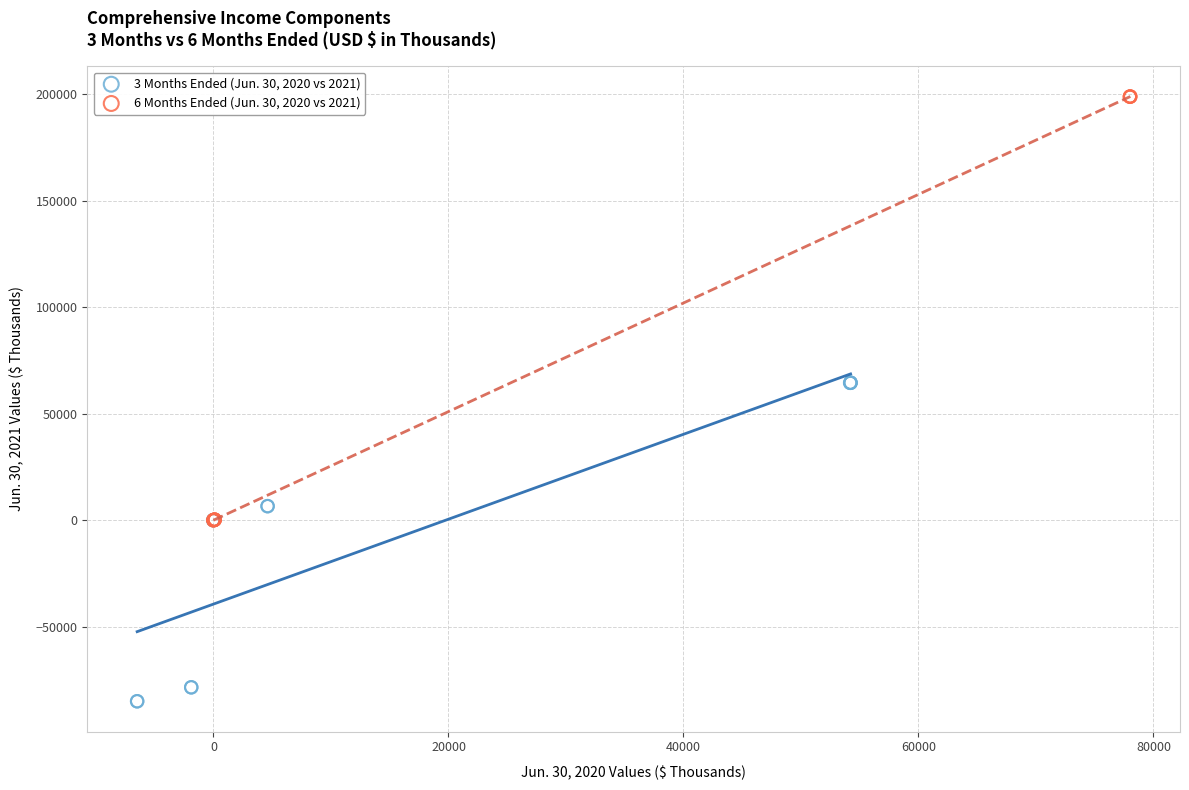

Which series reaches the maximum Y coordinate?

6 Months Ended (Jun. 30, 2020 vs 2021)